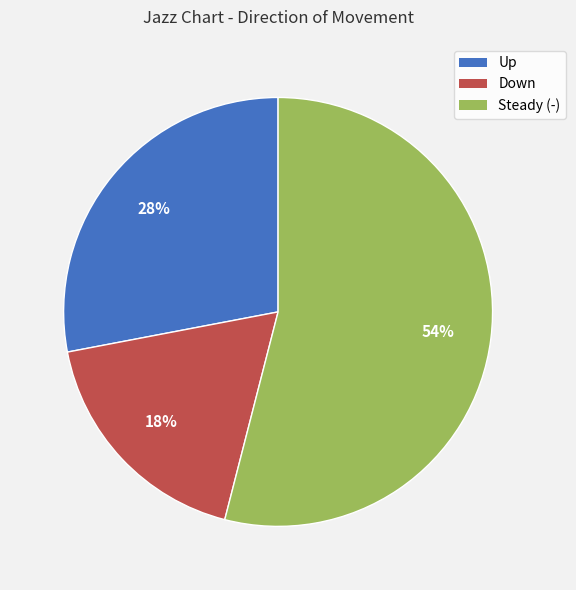

Is there any slice that represents more than half of the pie?

Yes